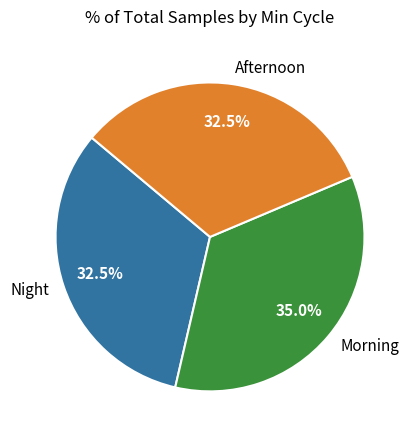

How many segments does this pie chart have?

3